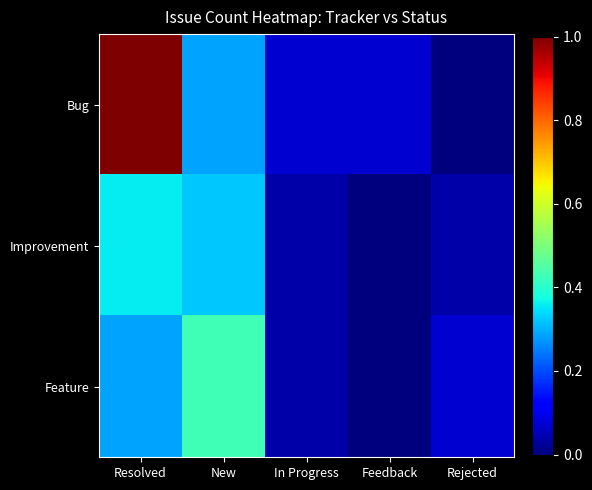

At Rejected, list the series in order from smallest to largest.

Bug, Improvement, Feature